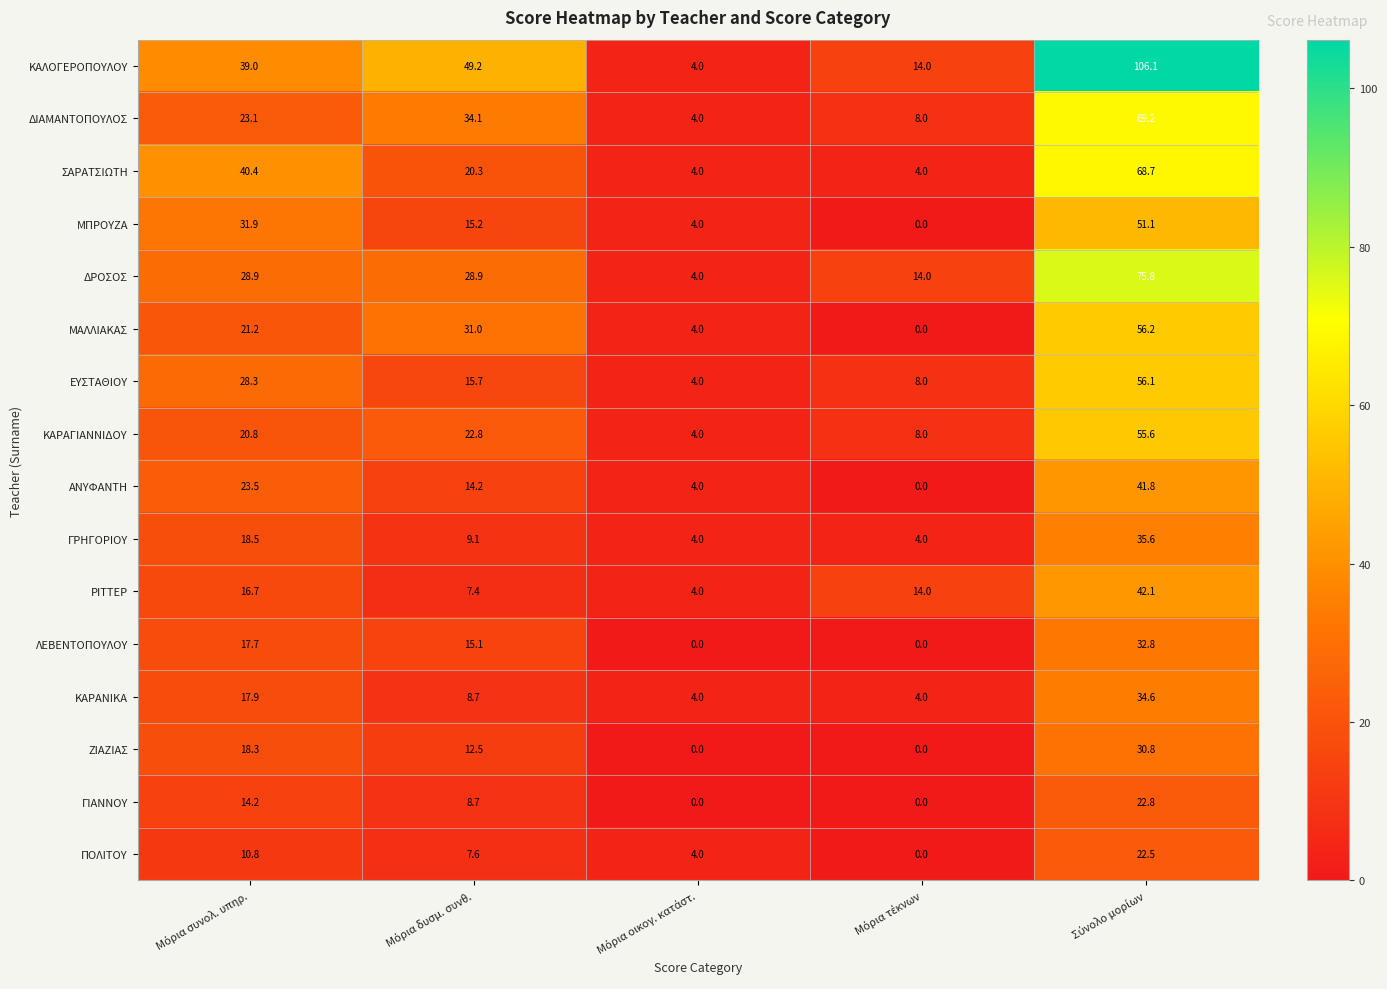

What is the difference between the maximum and minimum values in the ΚΑΡΑΓΙΑΝΝΙΔΟΥ series?

51.6